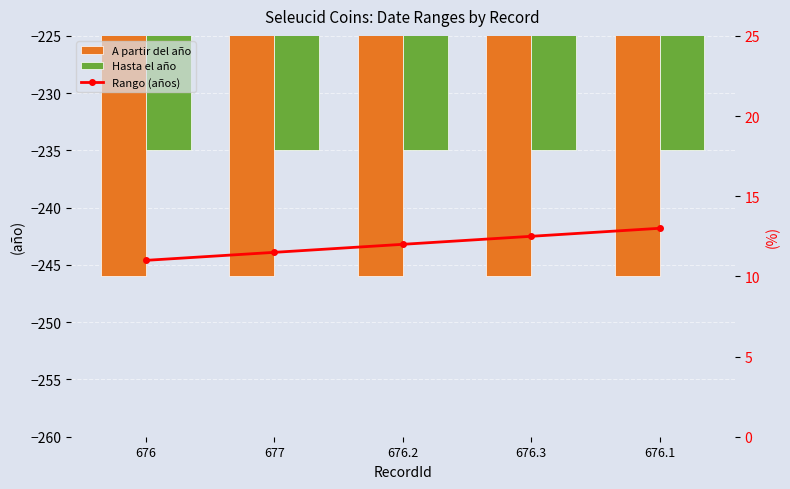

At which label does Rango (años) first exceed 12?

676.3